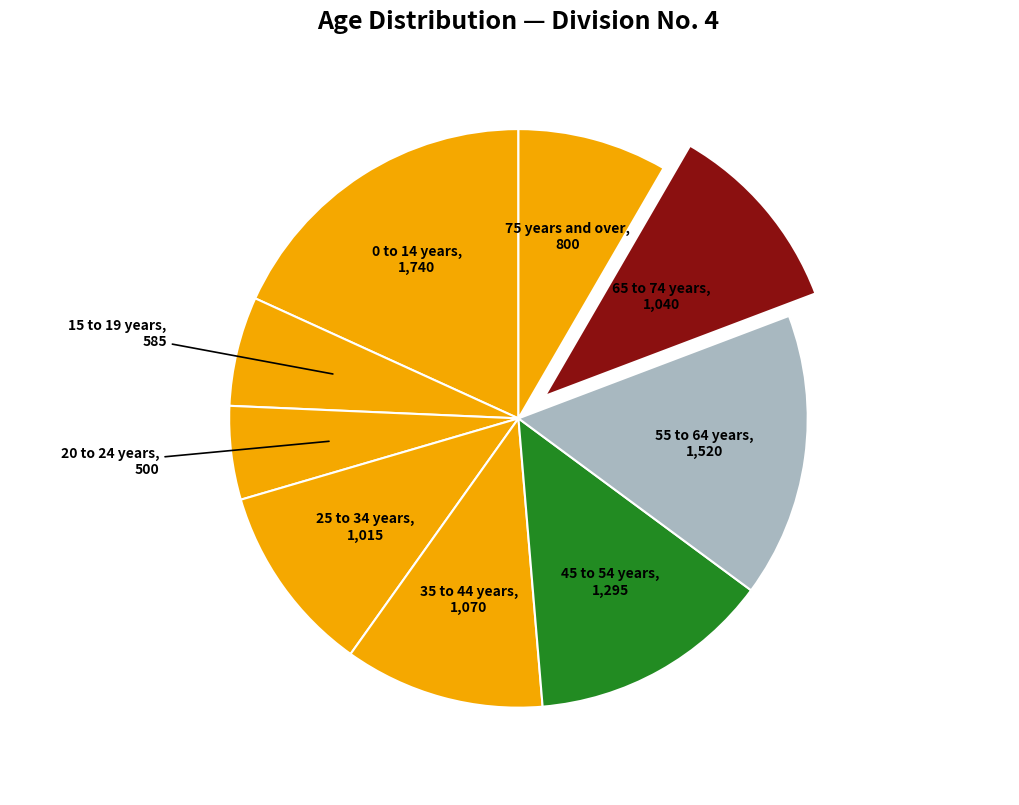

Count the number of slices in the pie.

9